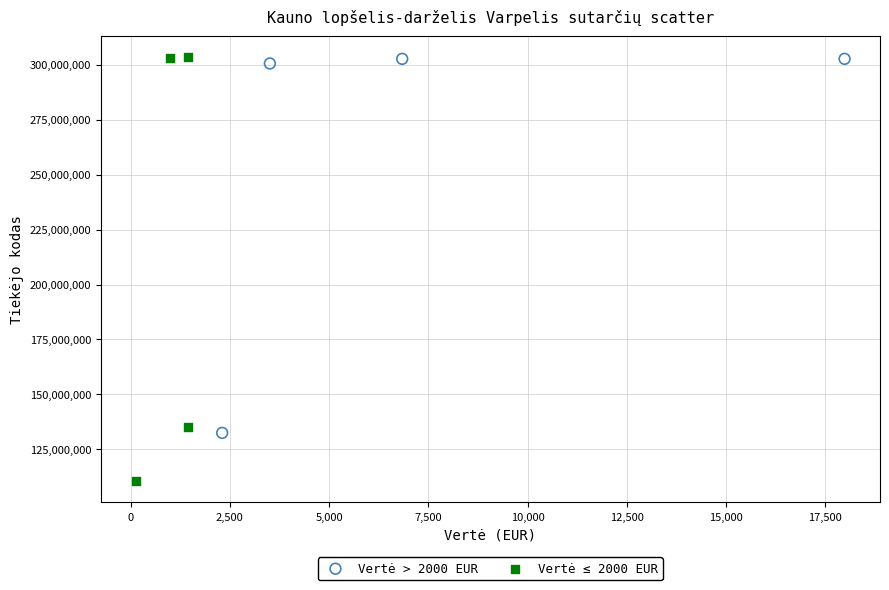

Which series has the largest Y range (max minus min)?

Vertė ≤ 2000 EUR